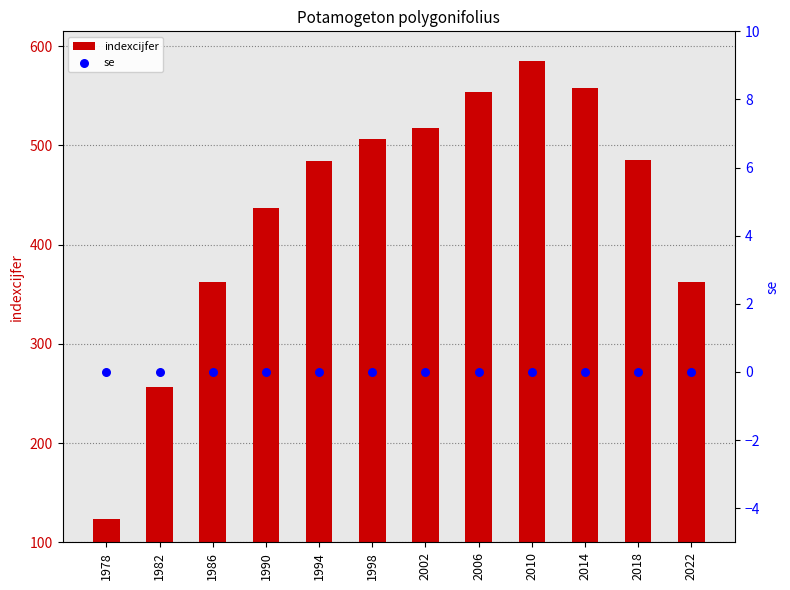

Which series reaches the minimum Y coordinate?

se